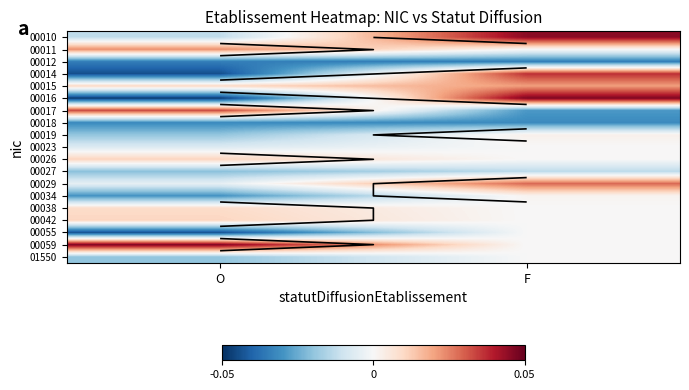

At O, list the series in order from largest to smallest.

00059, 00017, 00011, 00026, 00042, 00015, 00038, 00029, 00023, 00010, 01550, 00019, 00027, 00034, 00018, 00012, 00055, 00014, 00016